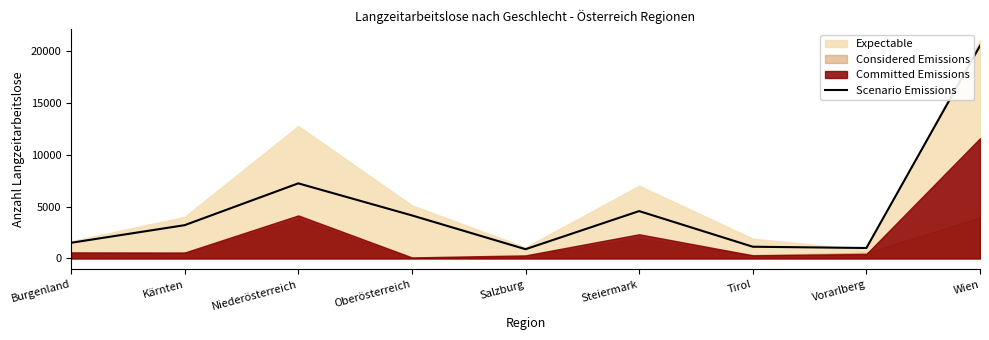

Reading right to left, what are all the values shown in this chart?

20541	1011	1134	4575	895	4159	7253	3216	1514